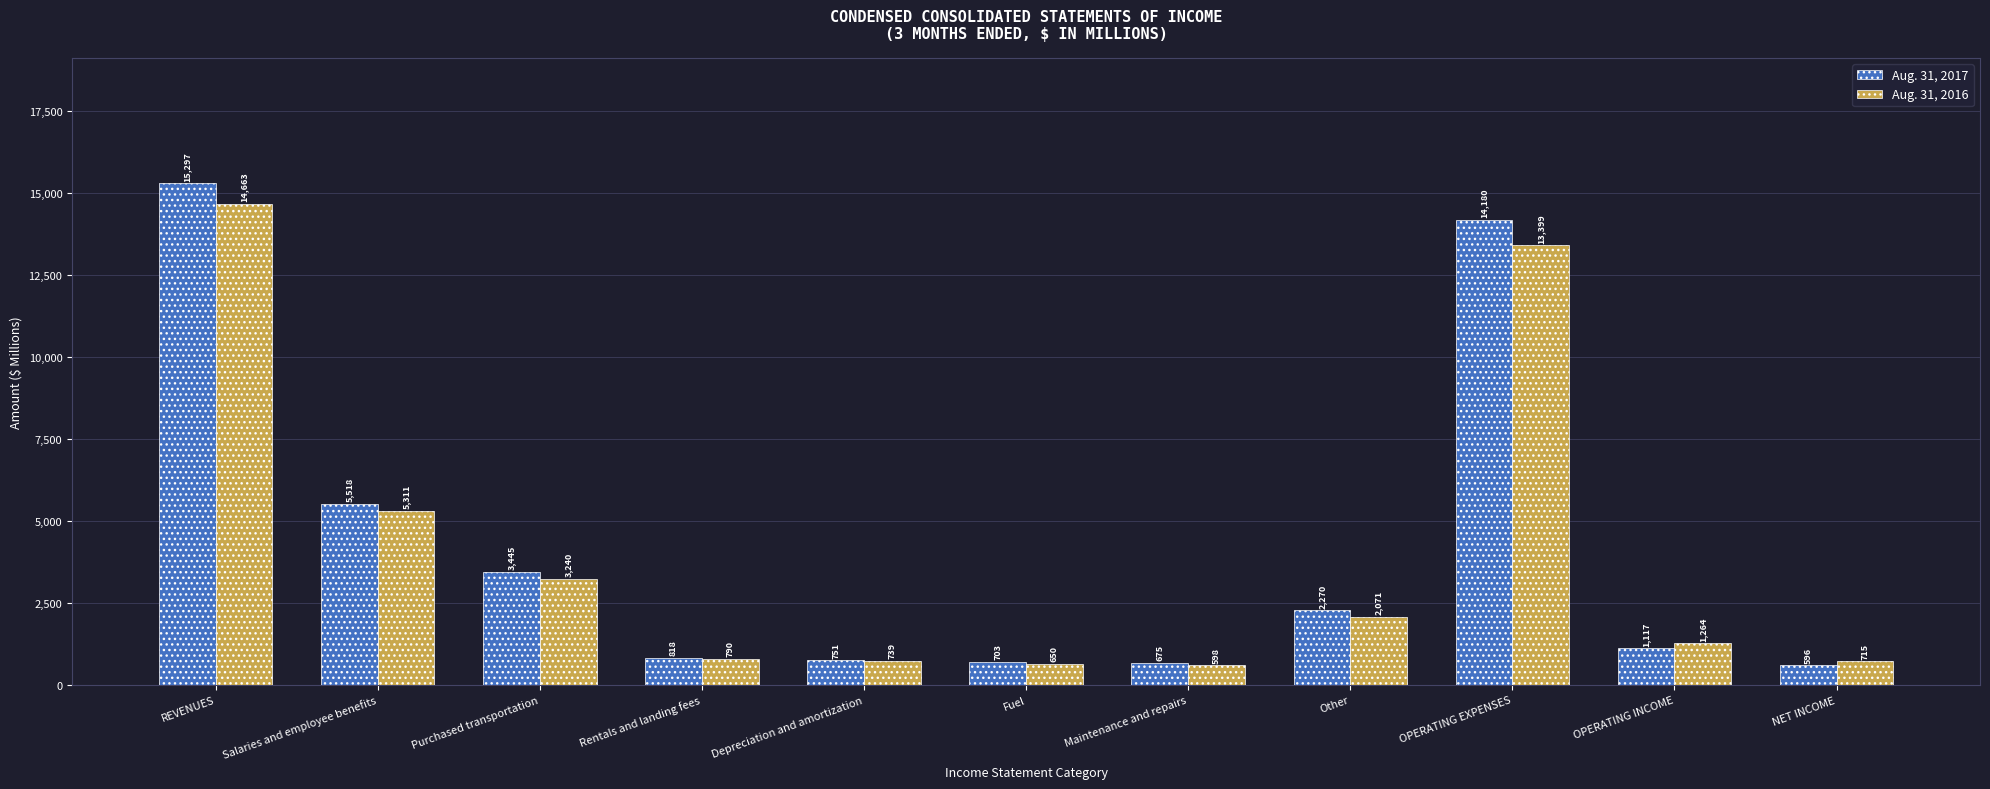

At which category does the chart reach its minimum across all series?

NET INCOME